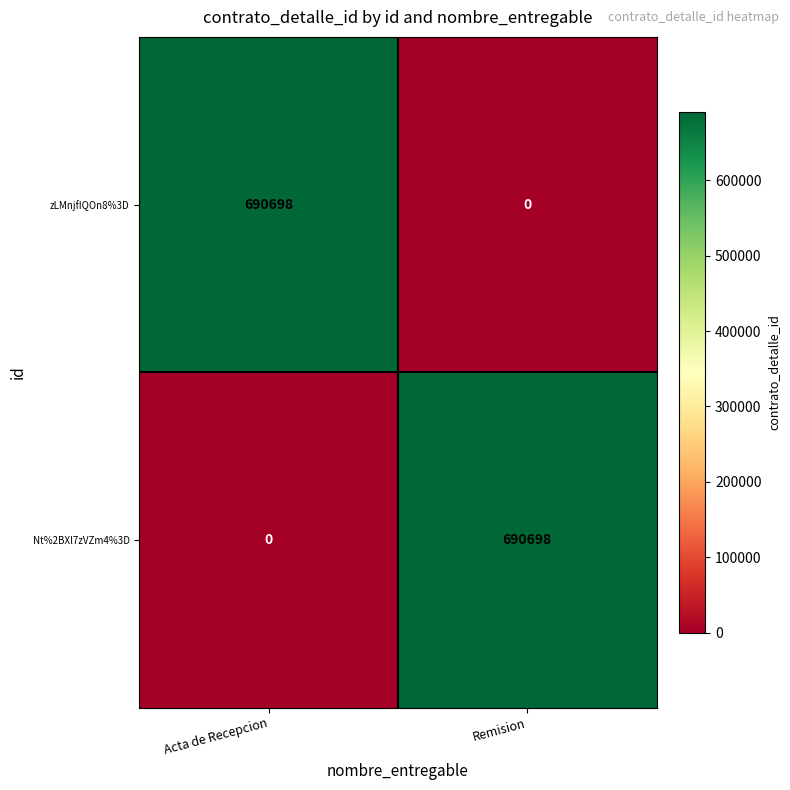

What is the difference between the highest and lowest values at Acta de Recepcion?

690698